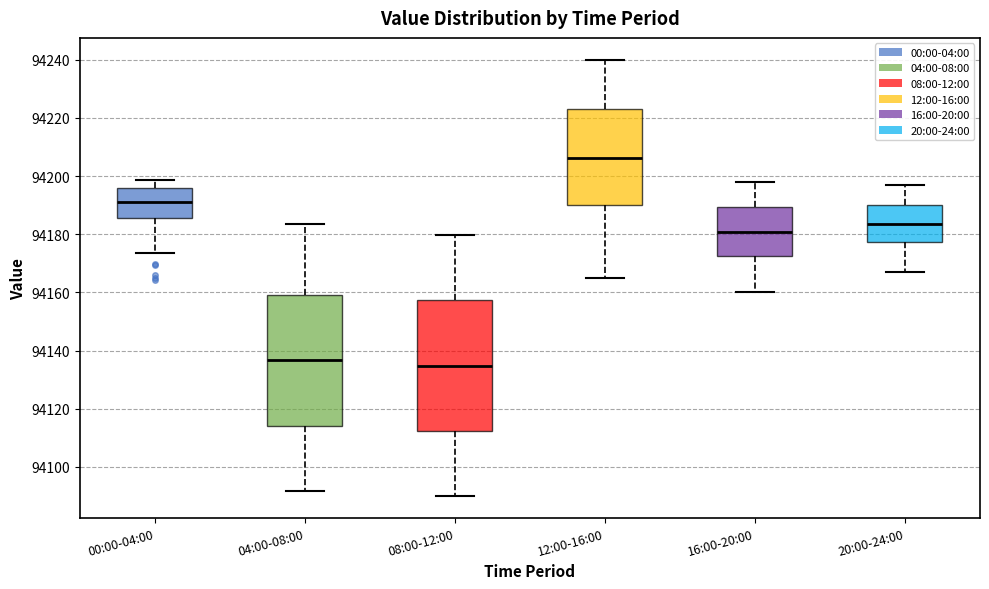

Reading left to right, read every box against the y-axis: the position of its median line, the range the box covers, and the ends of its whiskers. The values are not printed on the chart, so give them approximately, as read against the axis.

00:00-04:00: median 94192, box 94186 to 94196, whiskers 94174 to 94198
04:00-08:00: median 94136, box 94114 to 94160, whiskers 94092 to 94184
08:00-12:00: median 94134, box 94112 to 94158, whiskers 94090 to 94180
12:00-16:00: median 94206, box 94190 to 94224, whiskers 94166 to 94240
16:00-20:00: median 94180, box 94172 to 94190, whiskers 94160 to 94198
20:00-24:00: median 94184, box 94178 to 94190, whiskers 94168 to 94198